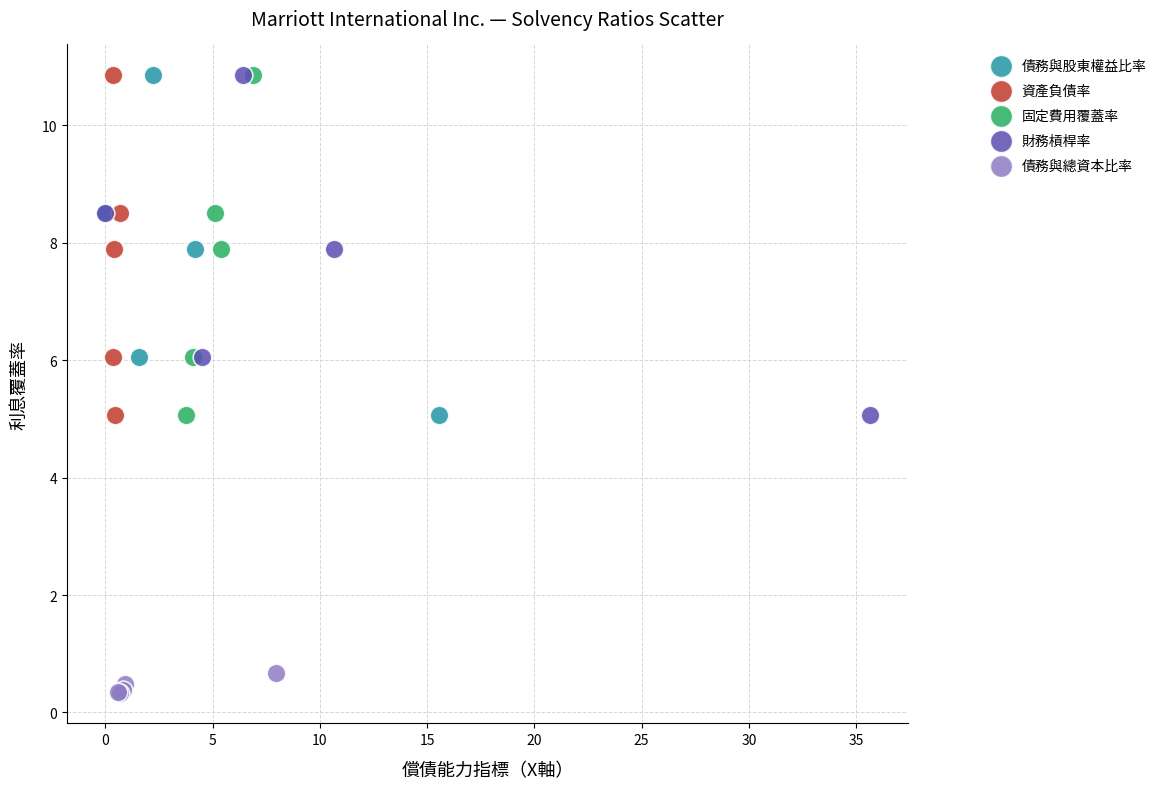

Which series contains the lowest Y value?

債務與總資本比率